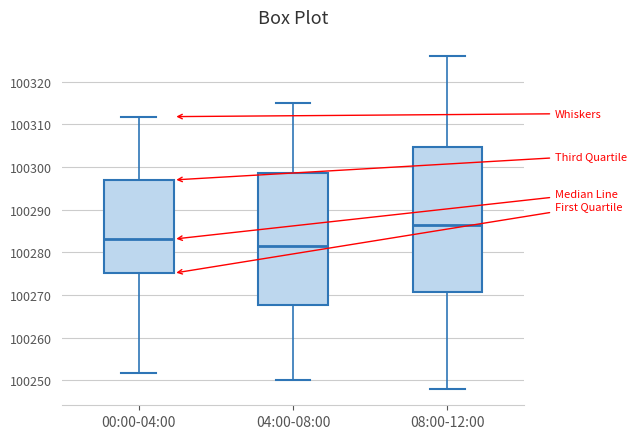

Where does the upper whisker of the box for 00:00-04:00 end on the y-axis? The values are not printed on the chart, so give them approximately, as read against the axis.

100312